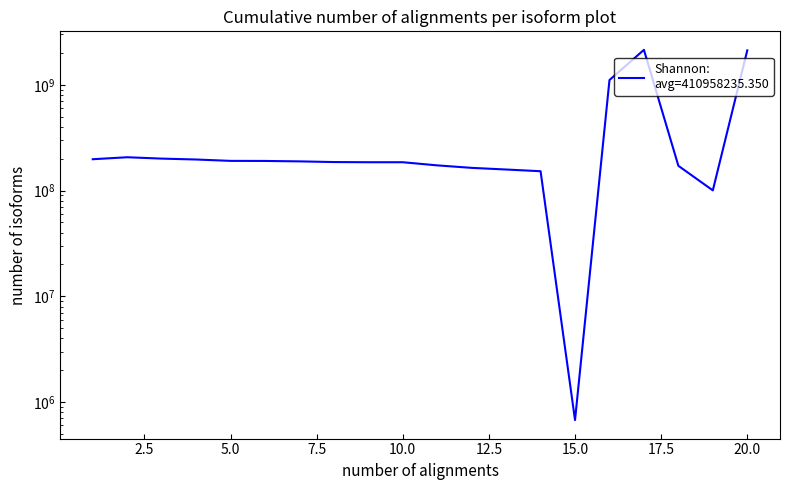

Rank the categories by value from lowest to highest.

15, 19, 14, 13, 12, 18, 11, 10, 9, 8, 7, 6, 5, 4, 1, 3, 2, 16, 20, 17